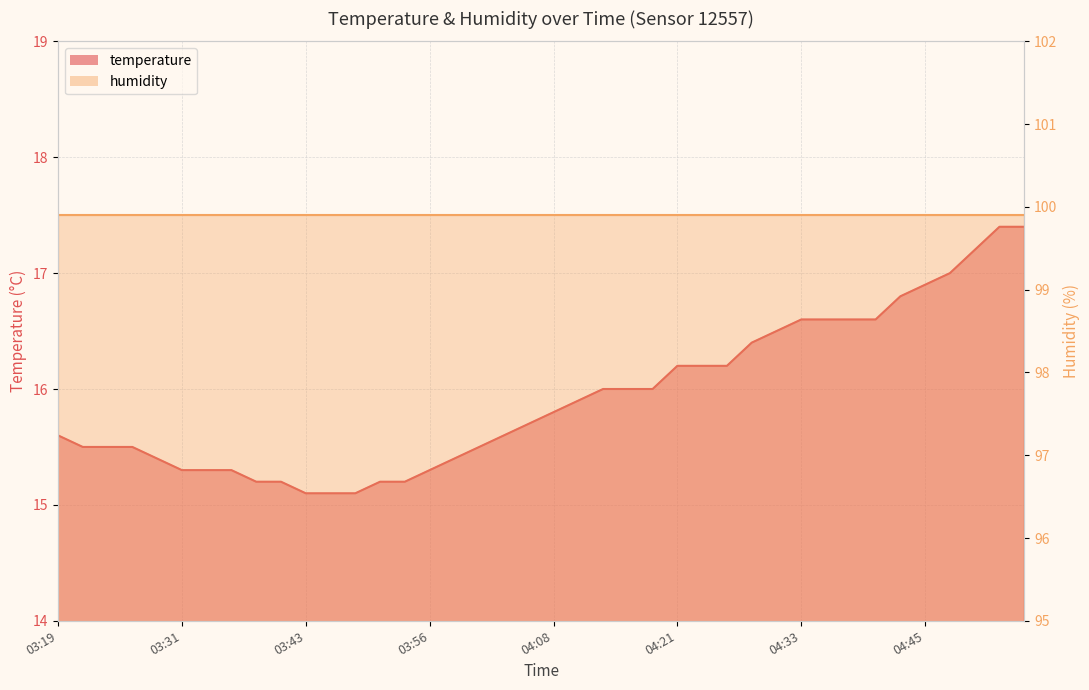

Which has a higher value, 03:43 or 03:39?

03:39